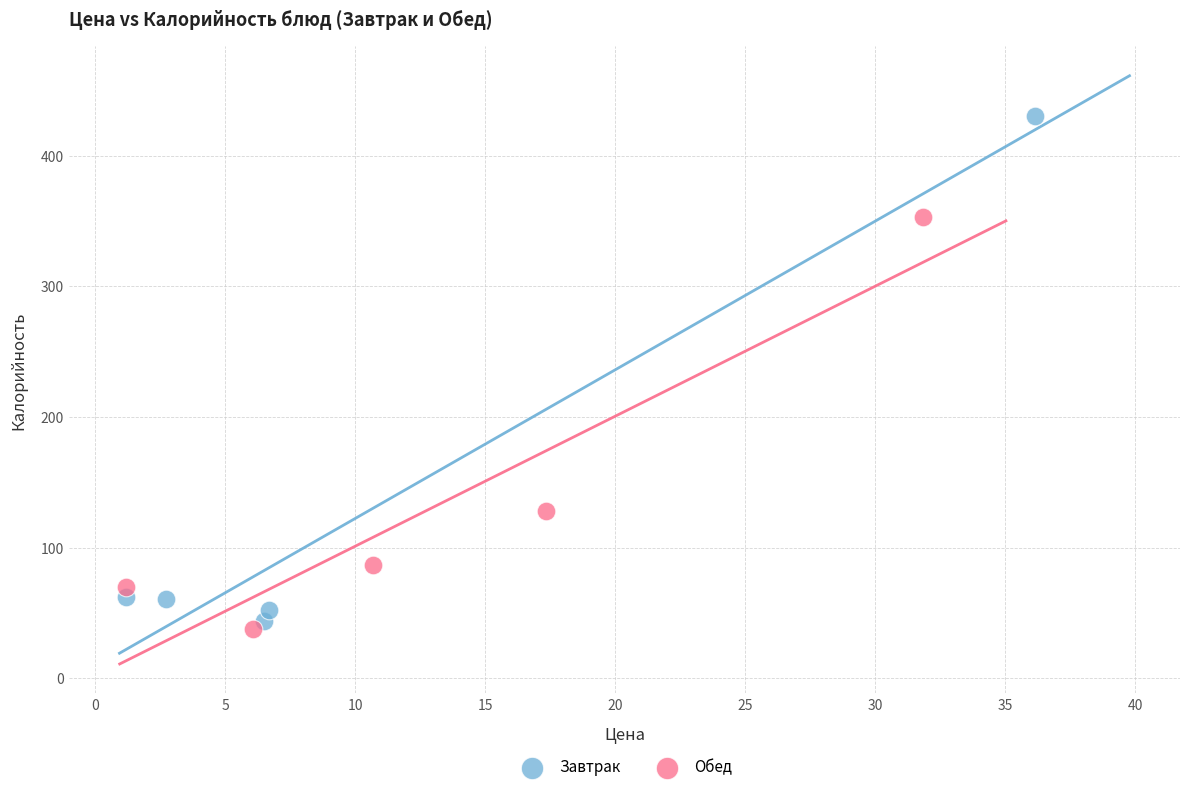

Which series has the largest Y range (max minus min)?

Завтрак